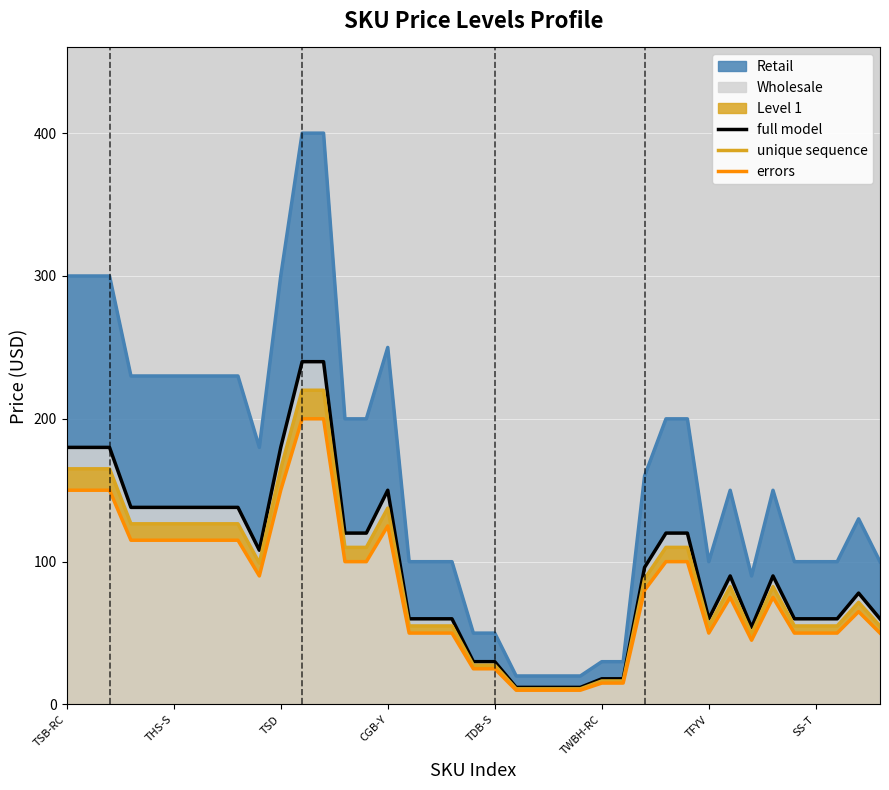

What is the difference between the maximum and minimum values in the errors series?

190.0